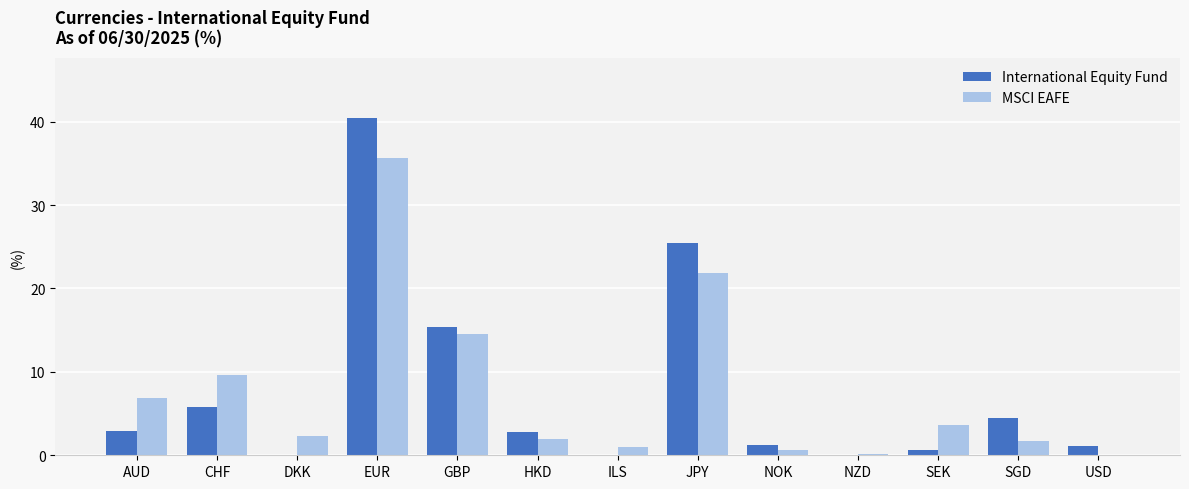

What is the sum of the MSCI EAFE values at DKK and ILS?

3.3